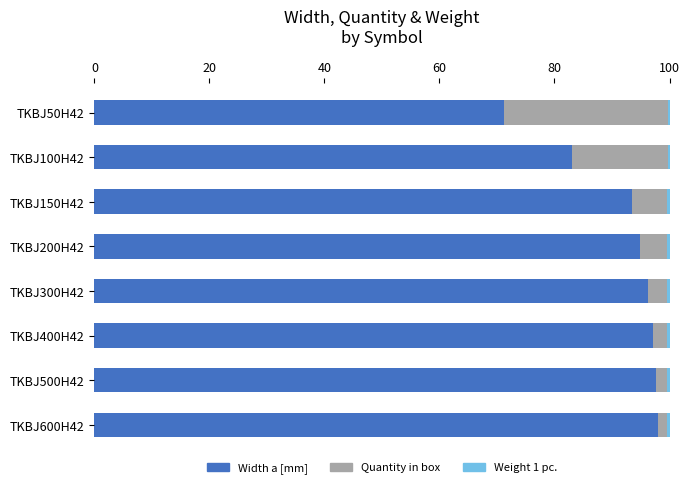

Is it true that Width a [mm] equals 22.8 at TKBJ100H42?

False